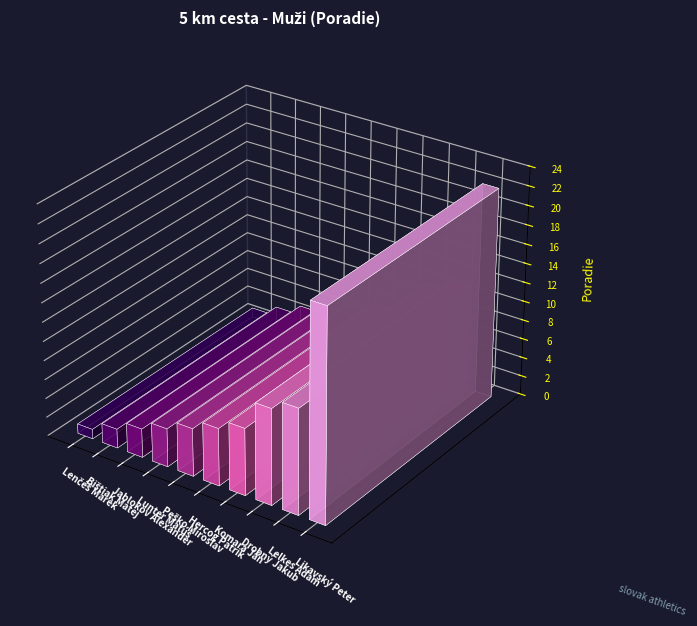

What is the difference between the second highest and second lowest values?

9